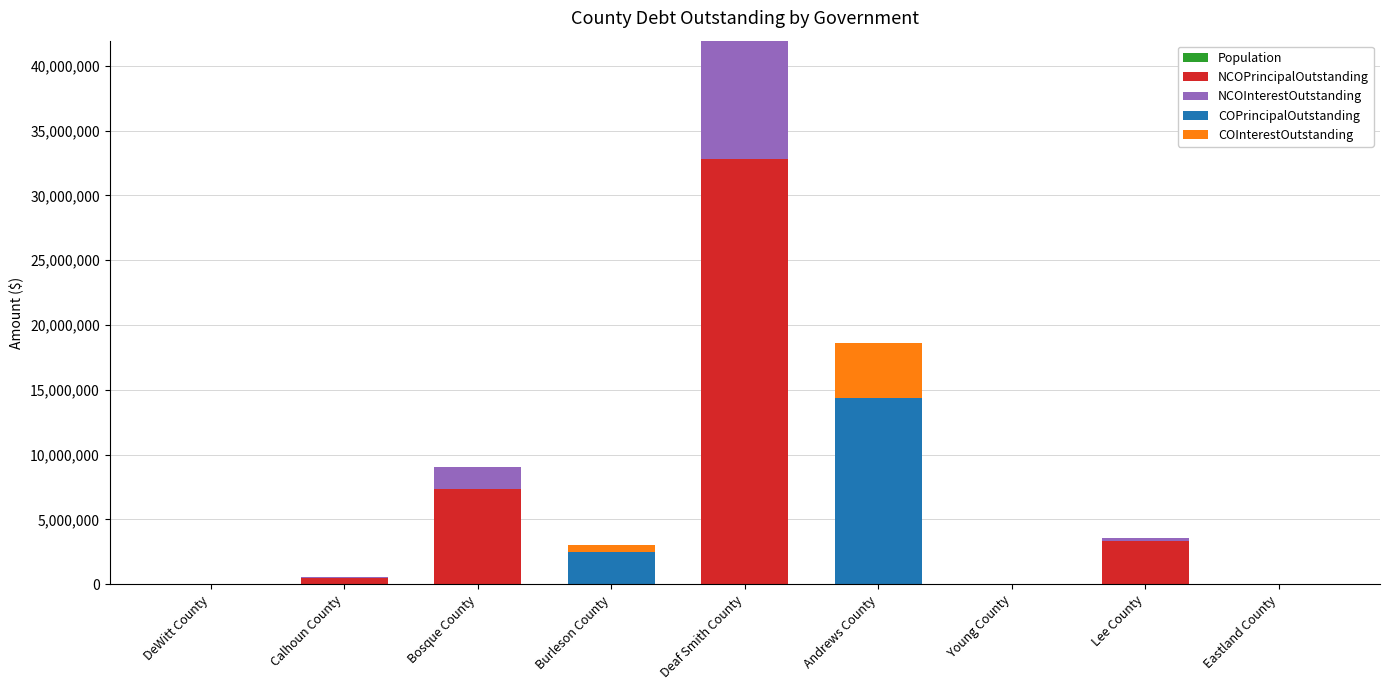

At which category is the sum across all series the highest?

Deaf Smith County